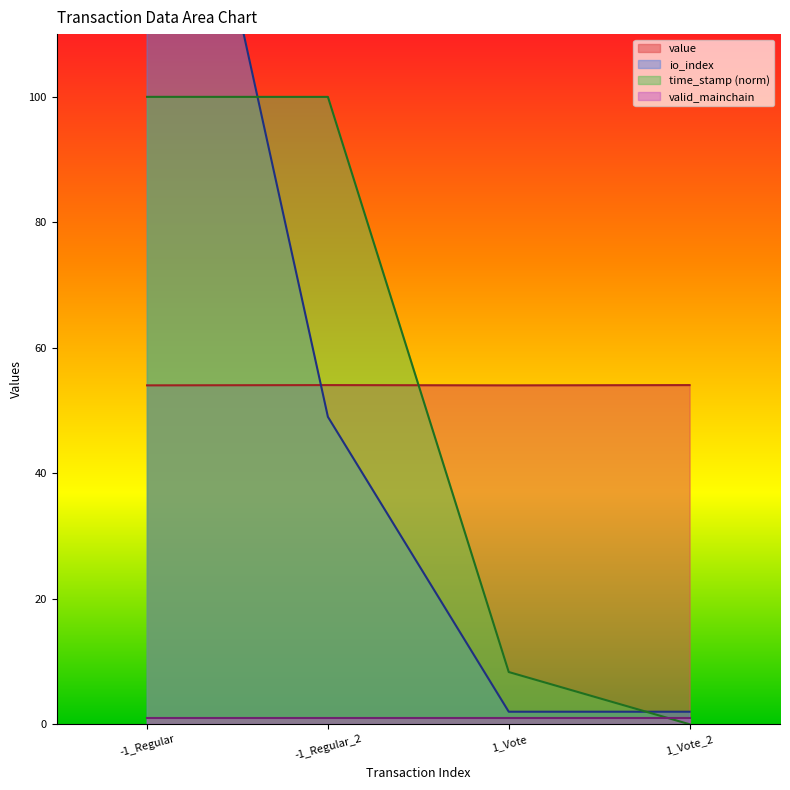

The value of time_stamp (norm) at 1_Vote is 8.3. True or false?

True